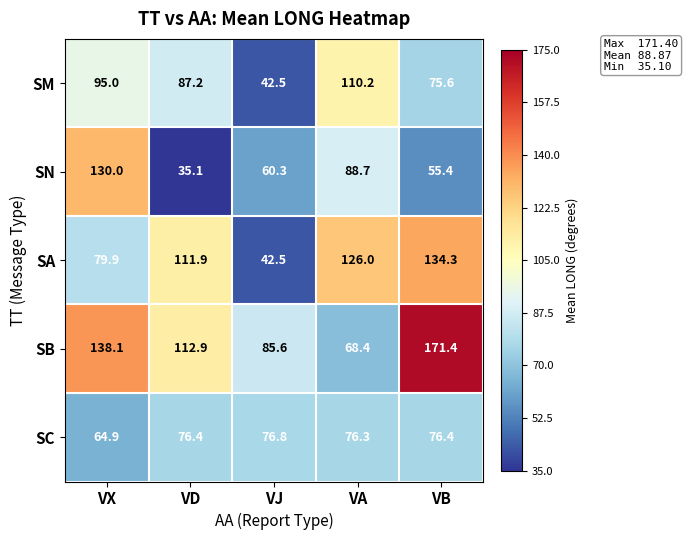

What is the average value of the SB series?

115.3